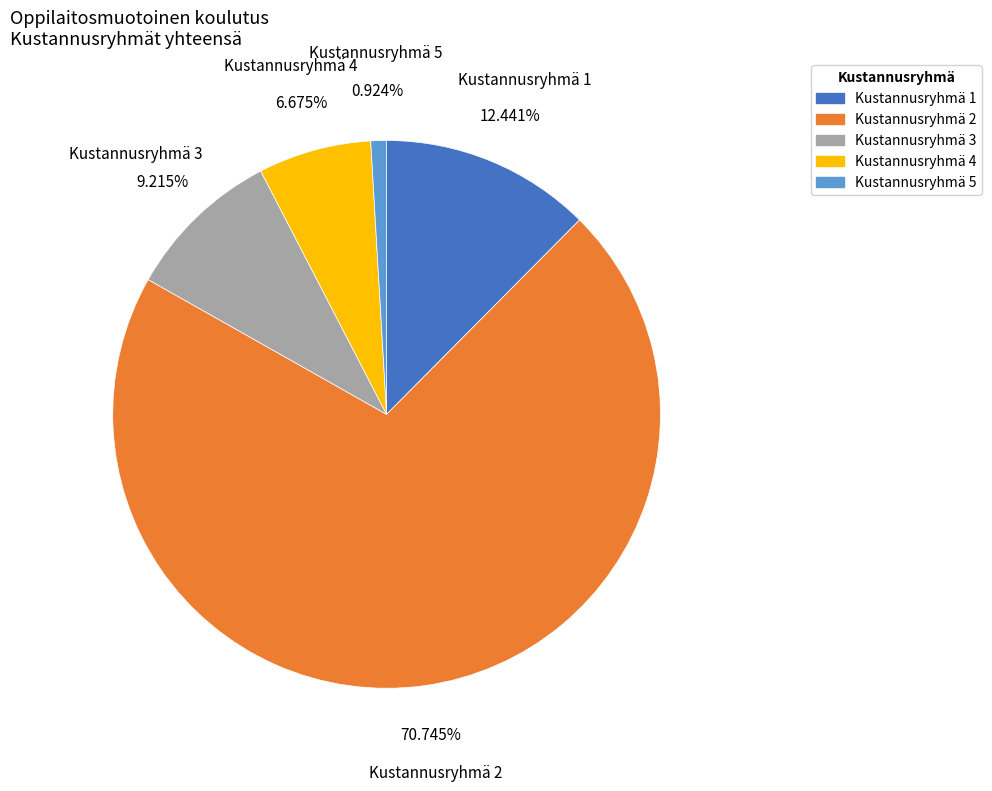

The Kustannusryhmä 3 slice represents 9% of the pie. True or false?

True